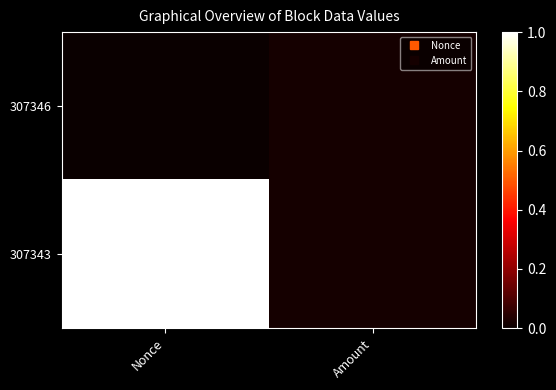

Which series has the largest total across all categories?

307343